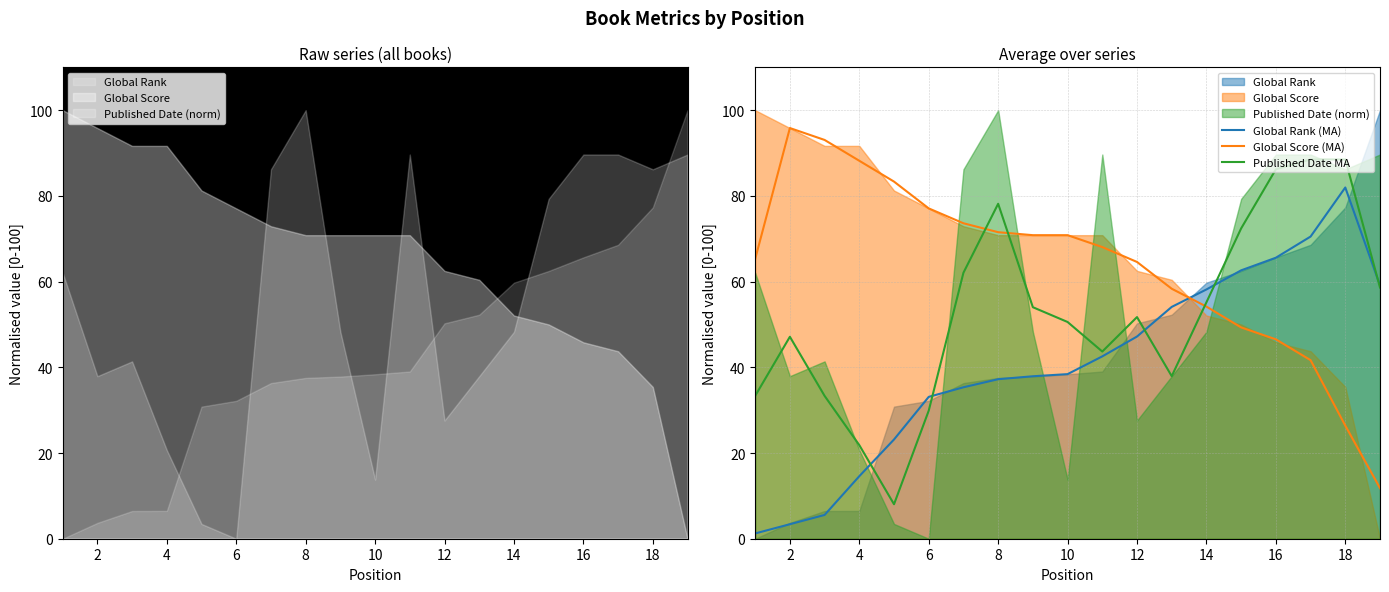

Which series ends up on top after the final intersection of Global Score (MA) and Published Date MA?

Published Date MA